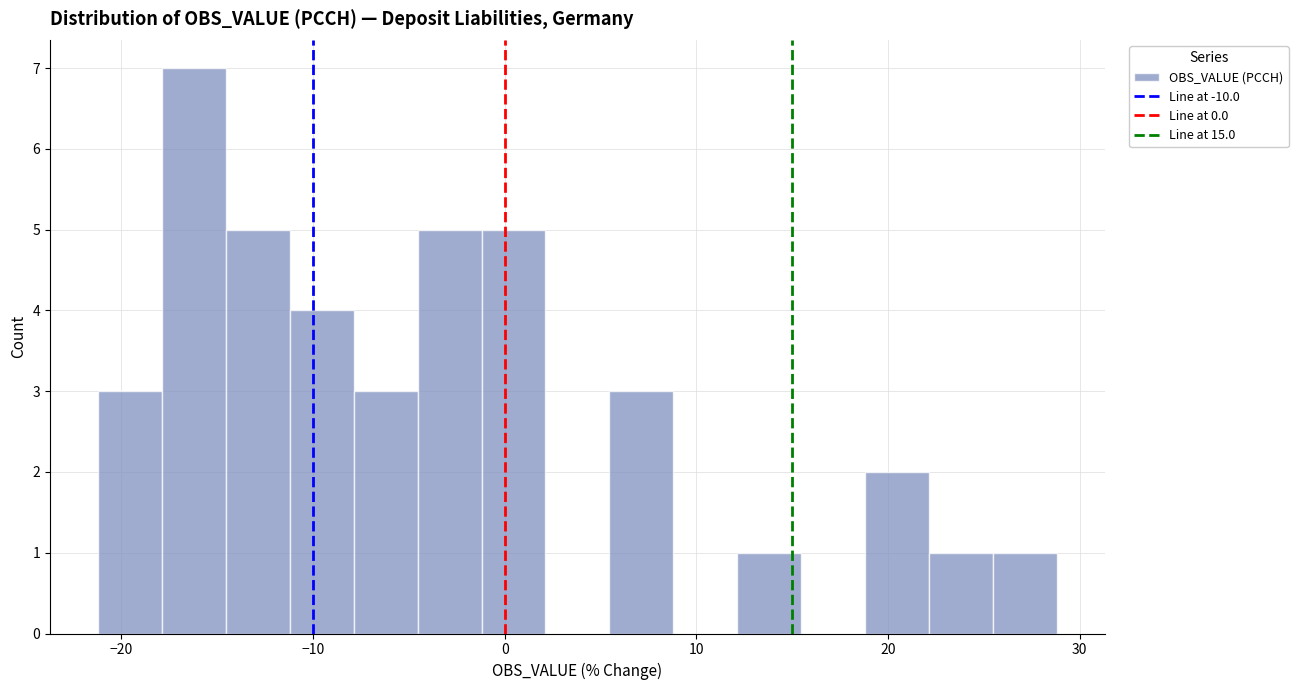

Around what value on the x-axis is the tallest bar? Give the approximate position of its centre, as read against the axis.

-16